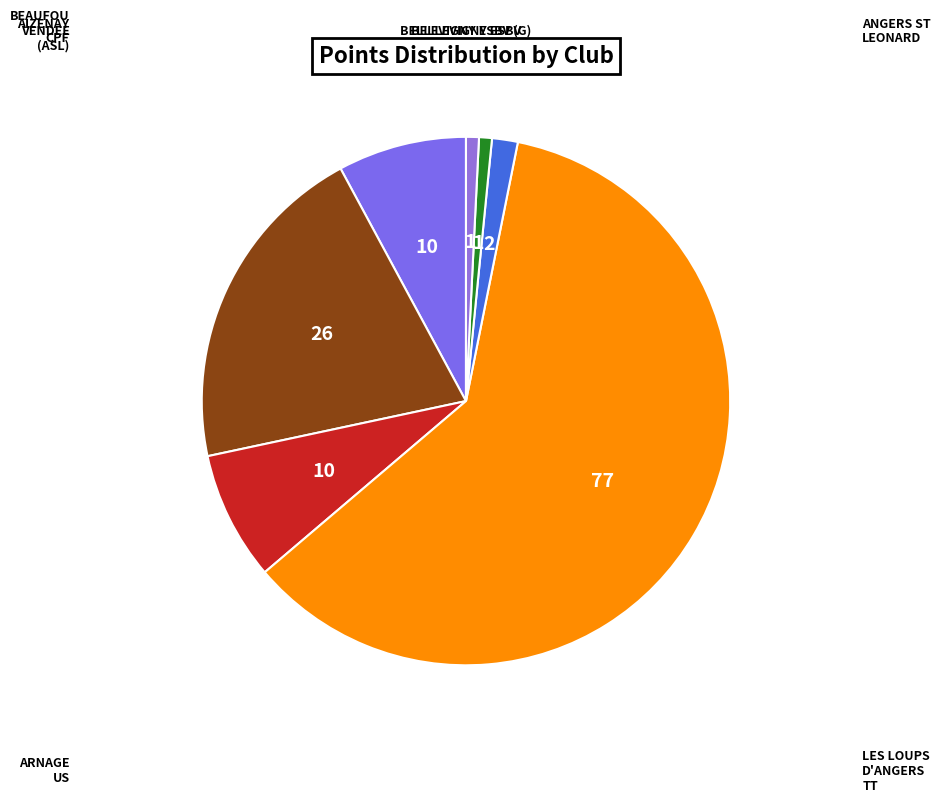

Count the number of slices in the pie.

7